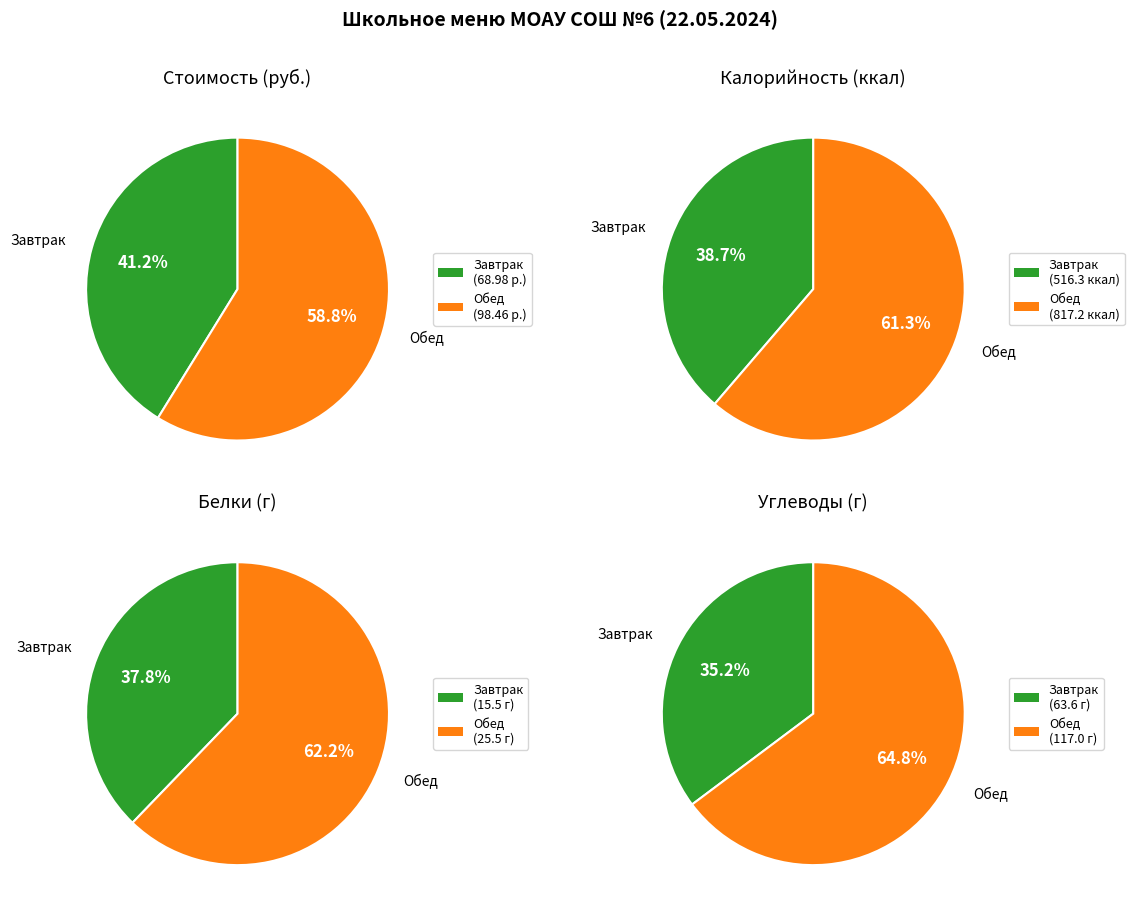

To the nearest percent, what is the combined percentage of Завтрак and Обед?

100%